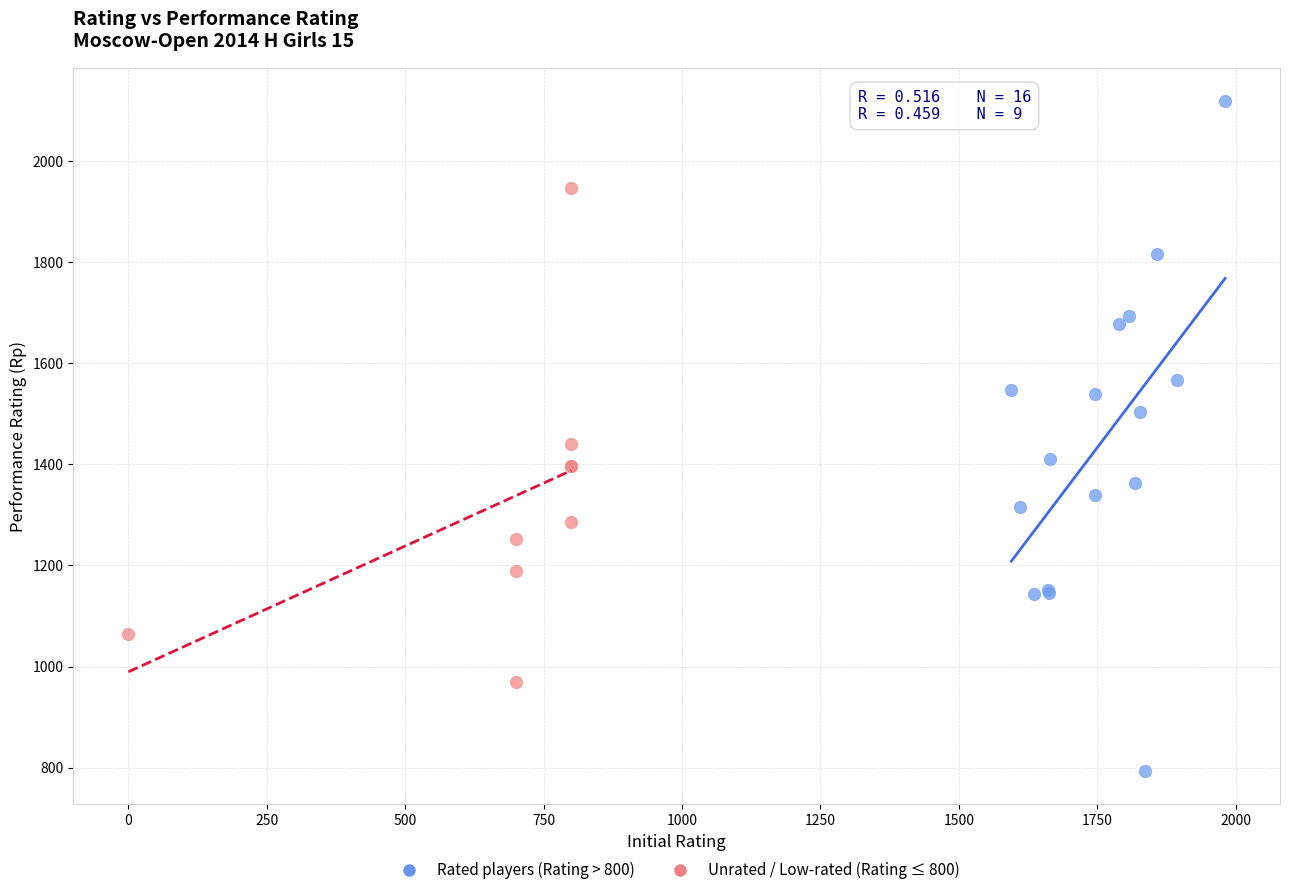

Which series contains the highest Y value?

Rated players (Rating > 800)